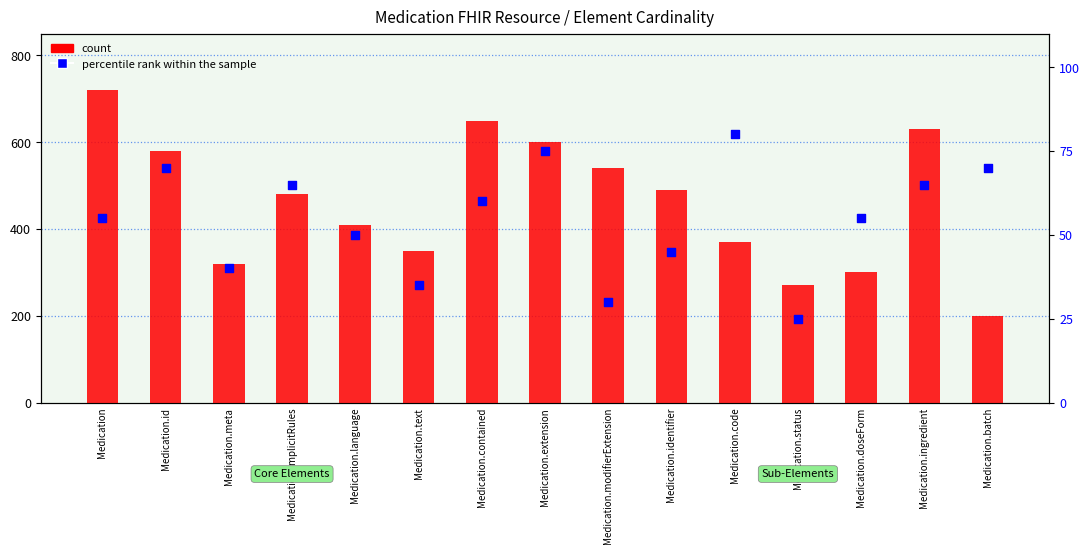

Which series contains the highest Y value?

count